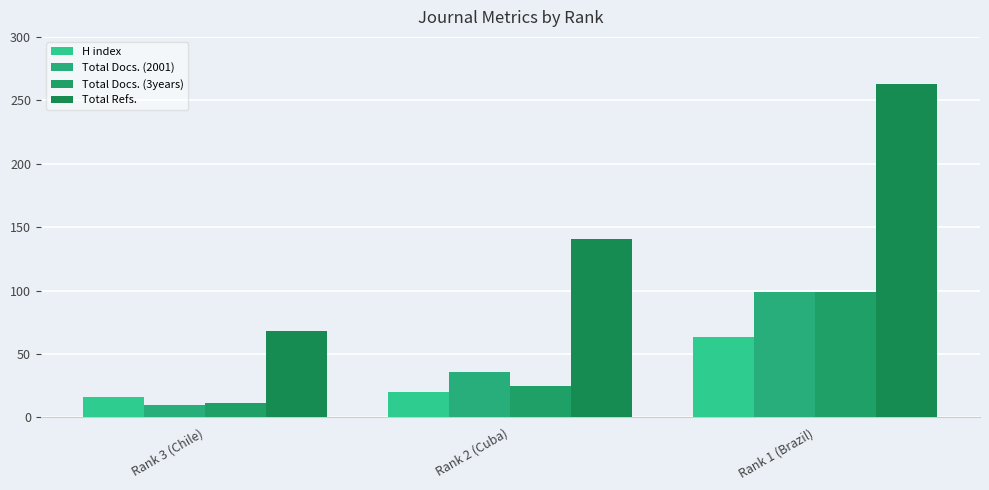

At which label does Total Docs. (3years) reach its minimum?

Rank 3 (Chile)